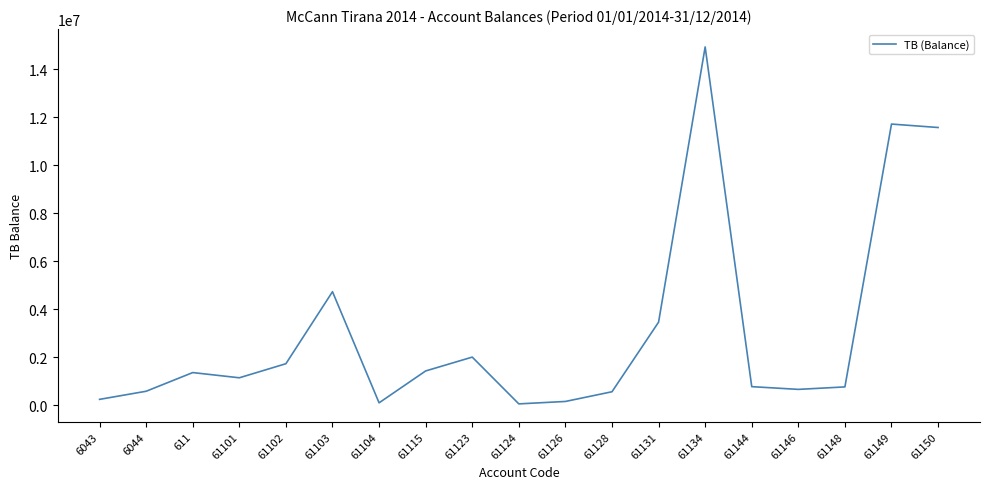

What is the change in value from 611 to 61103?

+3368998.4